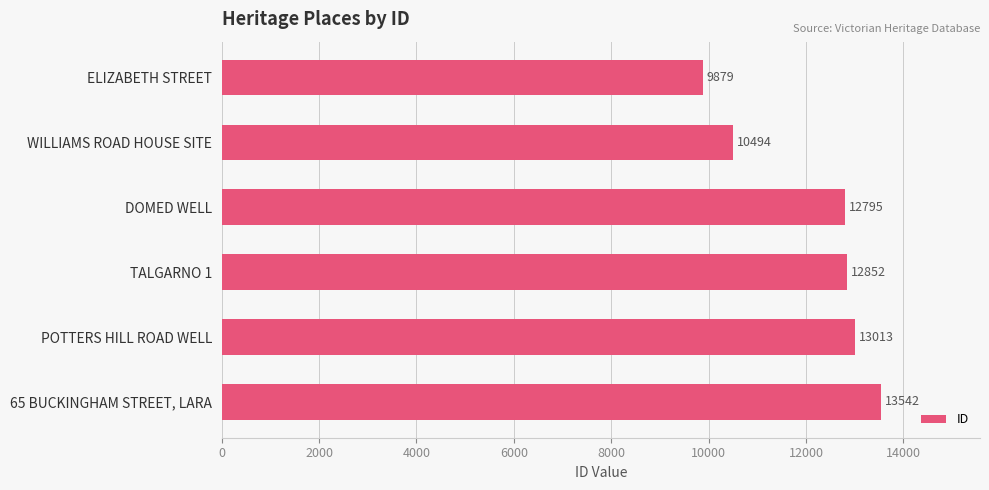

List the labels in order of value, smallest first.

ELIZABETH STREET, WILLIAMS ROAD HOUSE SITE, DOMED WELL, TALGARNO 1, POTTERS HILL ROAD WELL, 65 BUCKINGHAM STREET, LARA